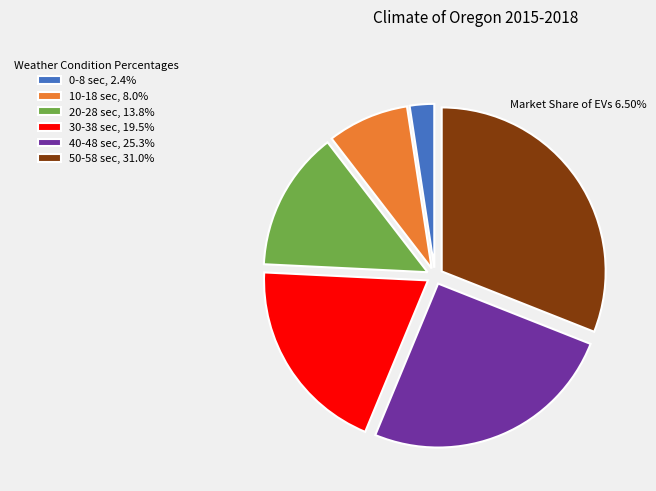

Approximately how many times larger is the value at 50-58 sec, 31.0% compared to 10-18 sec, 8.0%?

3.9